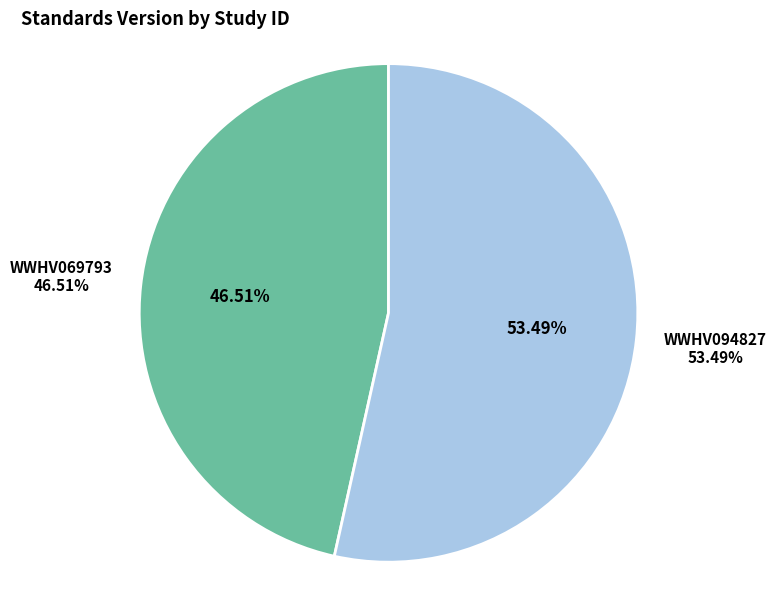

Which category has the biggest portion of the pie?

WWHV094827